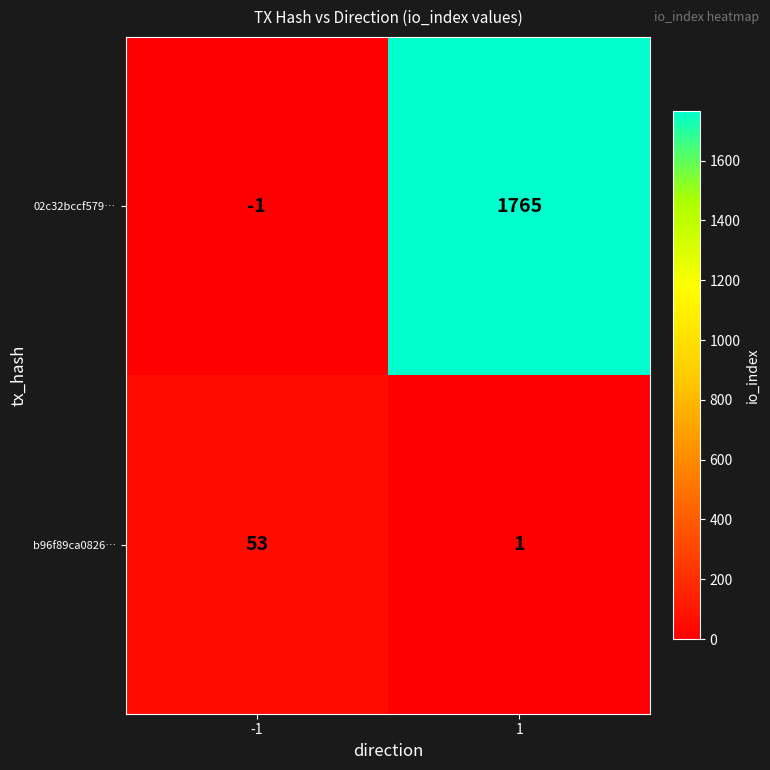

What is the maximum value shown in the chart?

1765